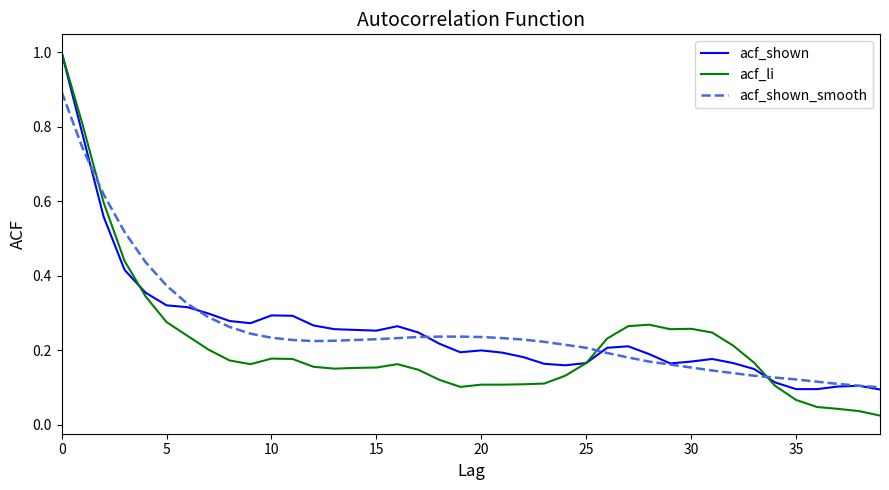

Which series has the widest spread of values?

acf_li